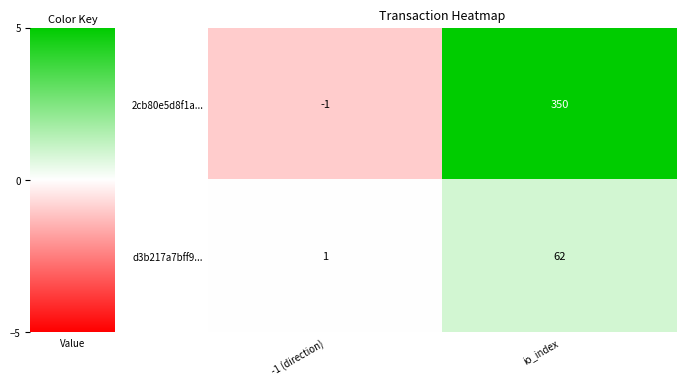

What is the sum of the 2cb80e5d8f1a... values at io_index and -1 (direction)?

349